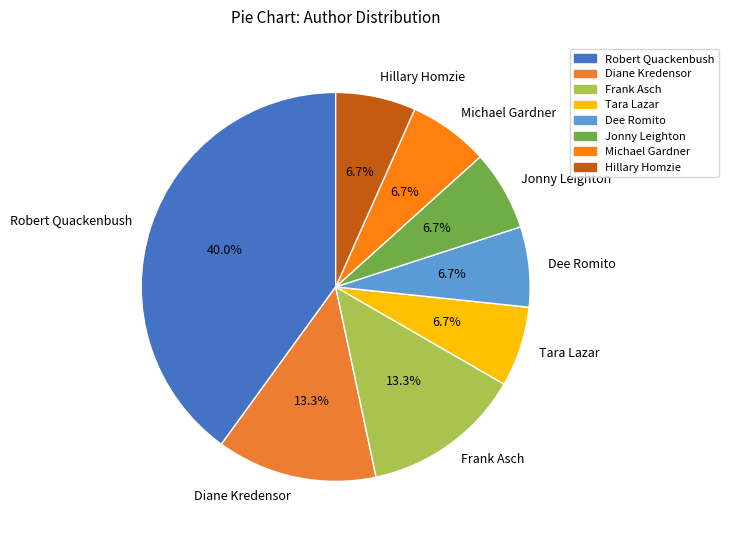

Which category has the biggest portion of the pie?

Robert Quackenbush